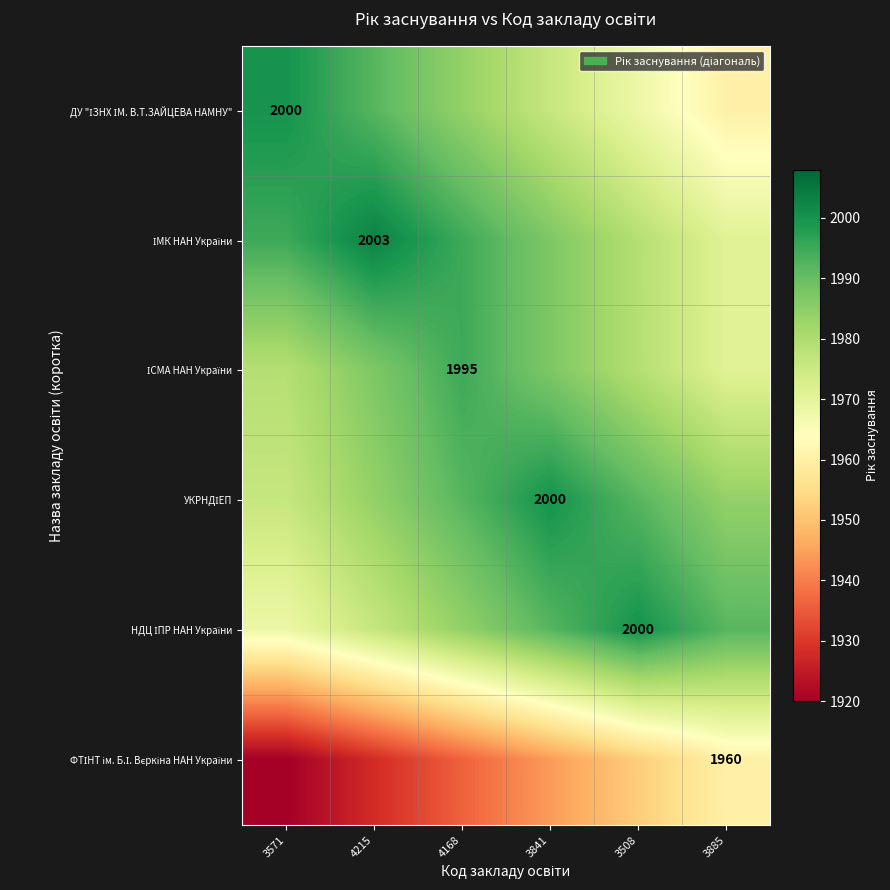

What is the sum of the ІМК НАН України values at 3841 and 3508?

3966